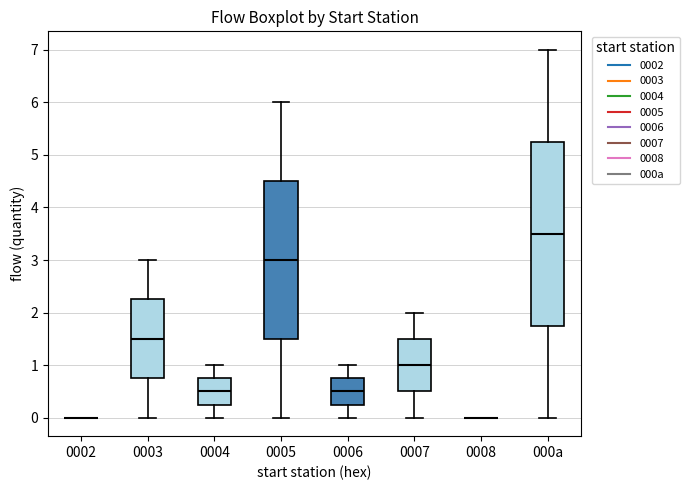

Comparing the boxes themselves (not the whiskers), which one is the tallest?

000a